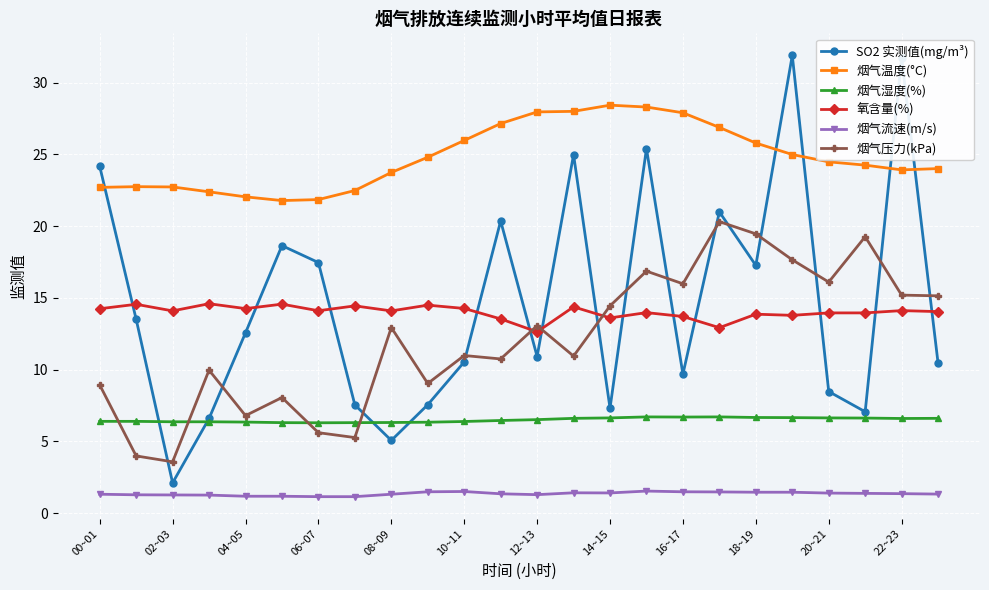

How many series are shown in this chart?

6